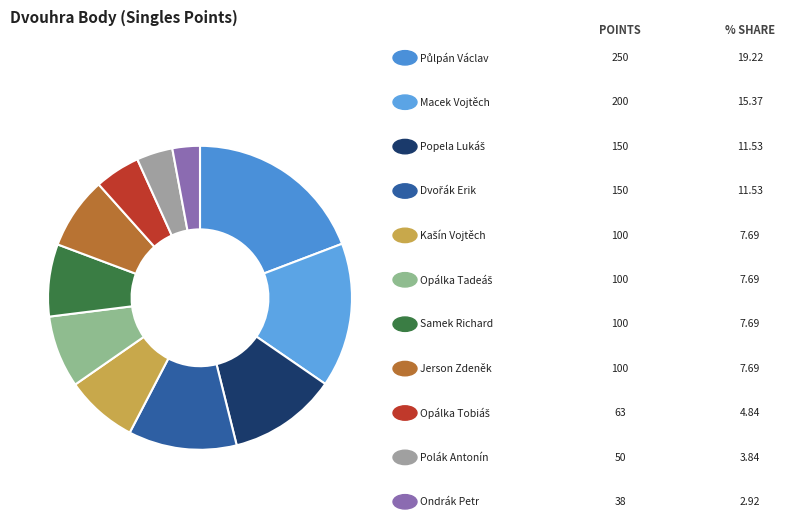

Count the number of slices in the pie.

11